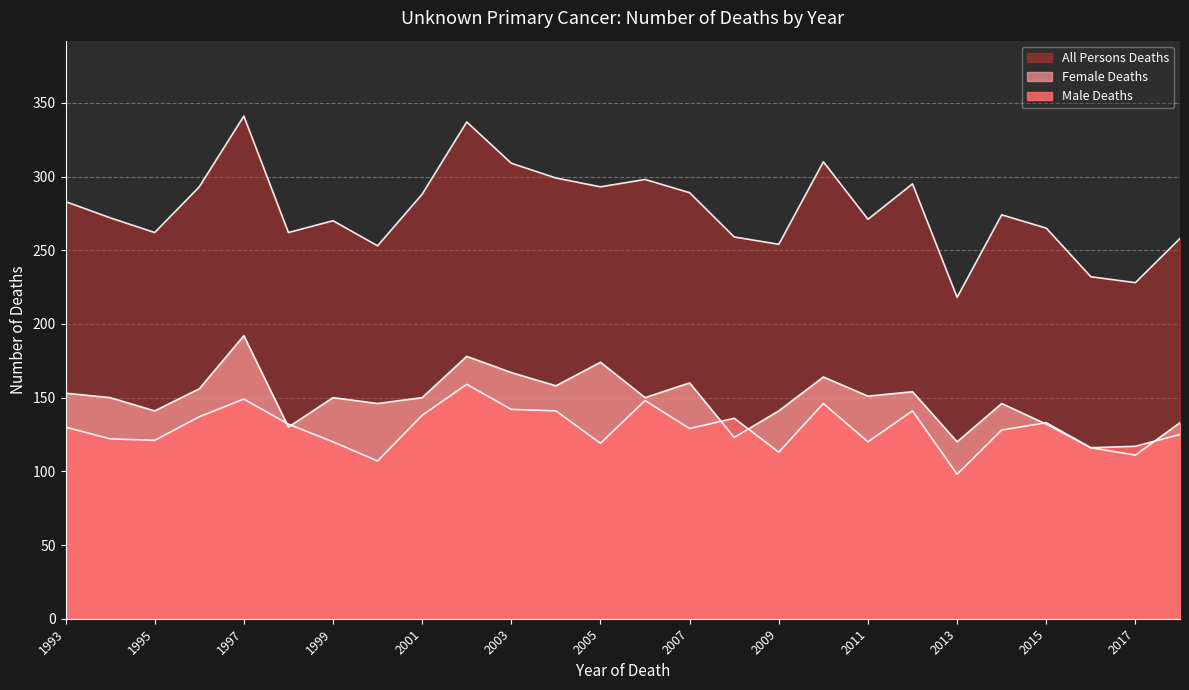

What is the maximum value shown in the chart?

341